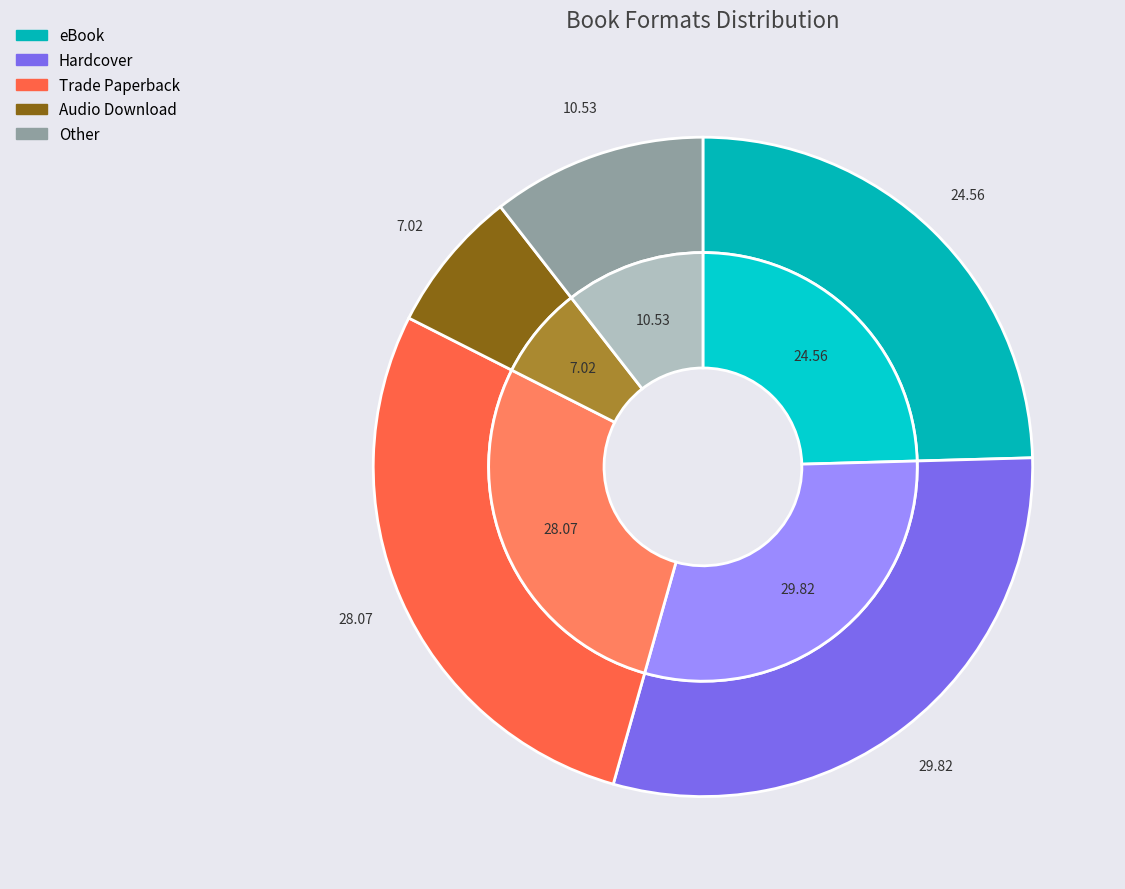

Combined, do eBook and Audio Download account for over 50%?

No